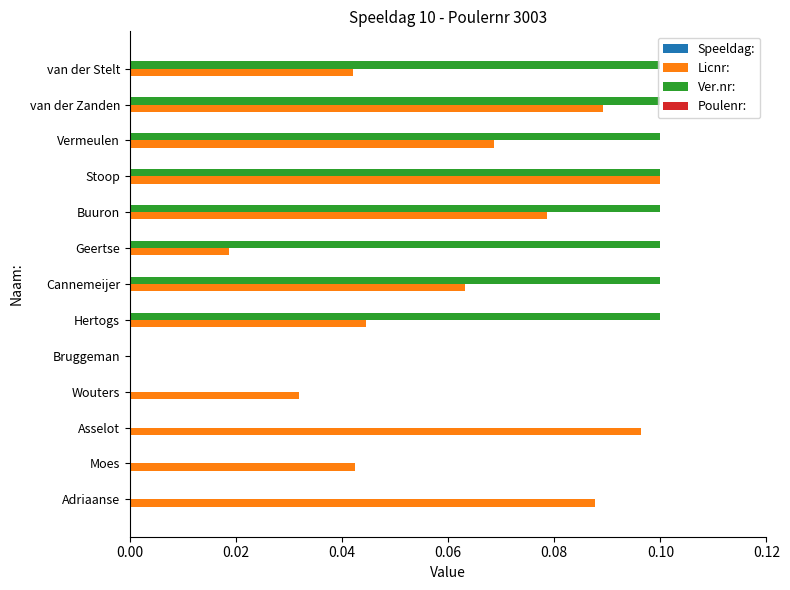

Is it true that Ver.nr: equals 0.1 at Vermeulen?

True